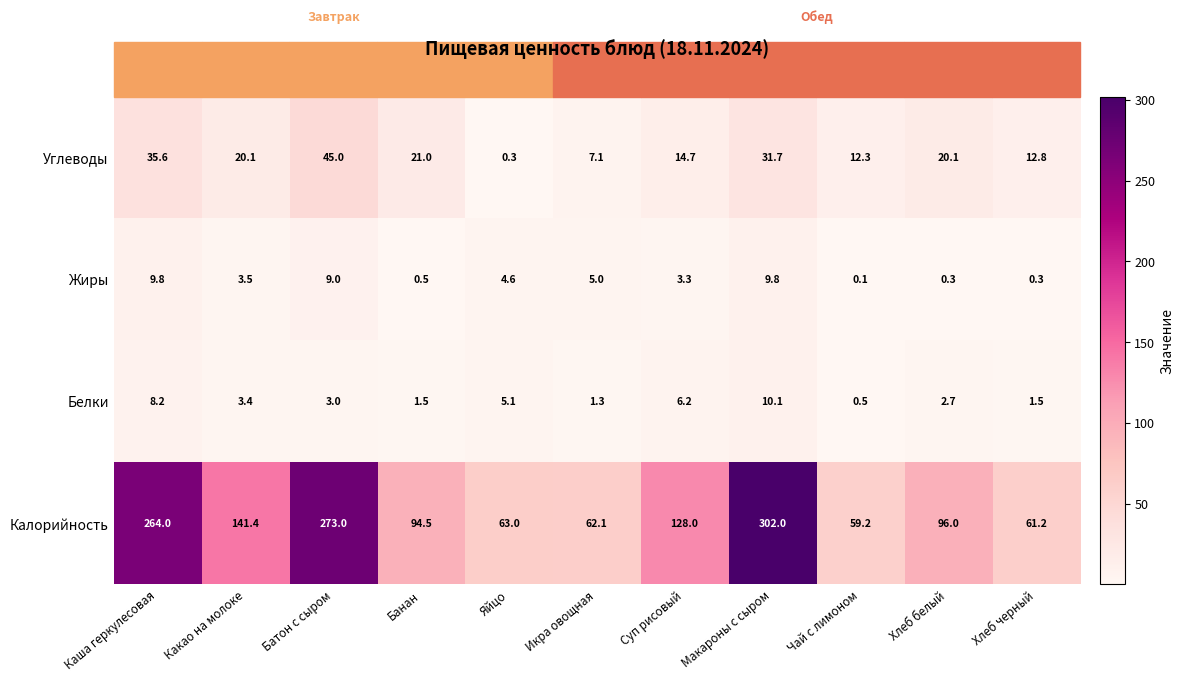

Rank the series at Икра овощная from lowest to highest value.

Белки, Жиры, Углеводы, Калорийность